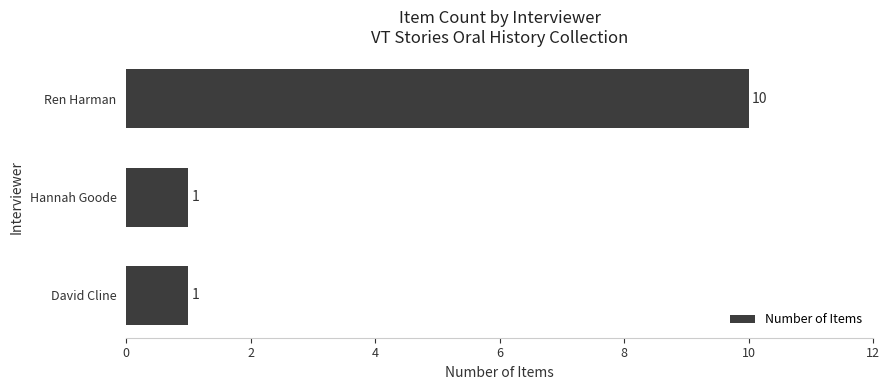

Between Ren Harman and Hannah Goode, which is larger?

Ren Harman